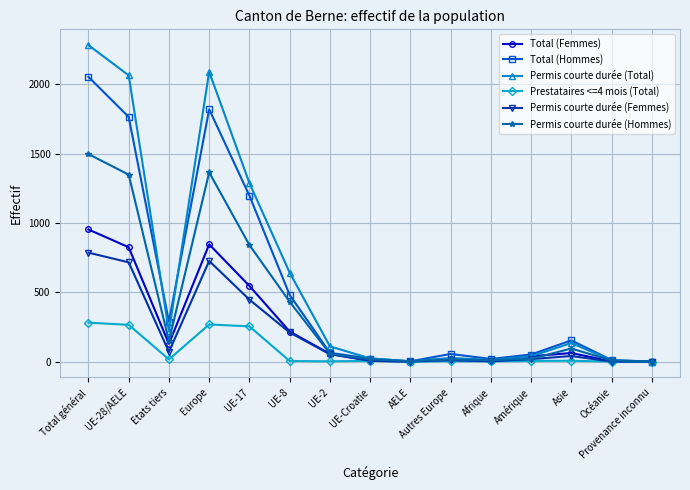

What is the label of the 6th point from the left?

UE-8